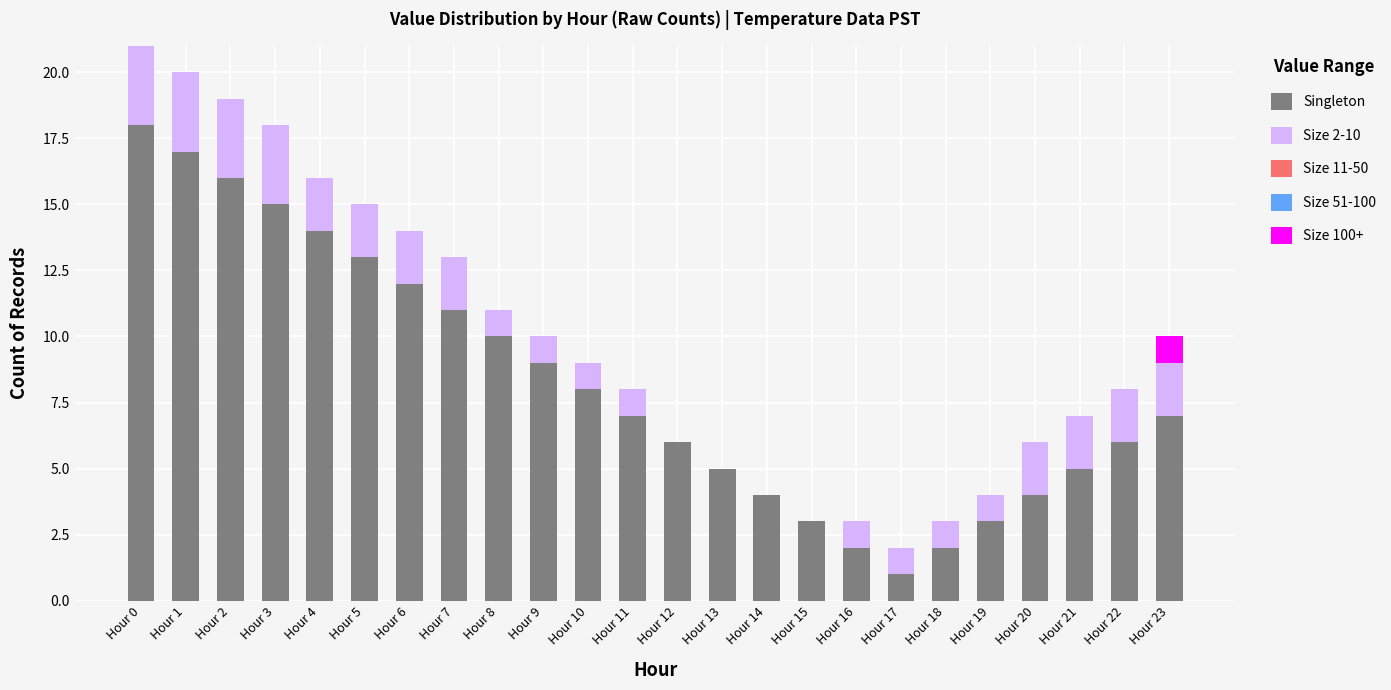

The Singleton series shows 18 at Hour 0. True or false?

True